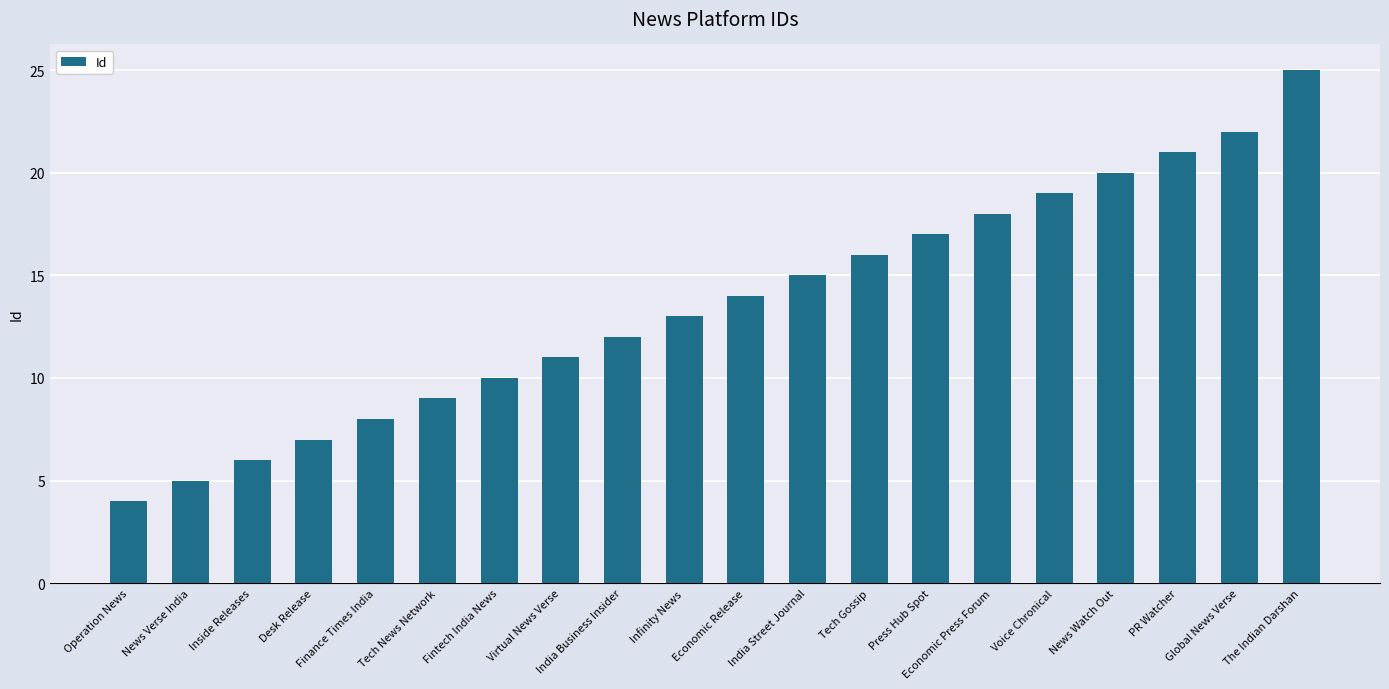

At which category does the chart reach its peak across all series?

The Indian Darshan